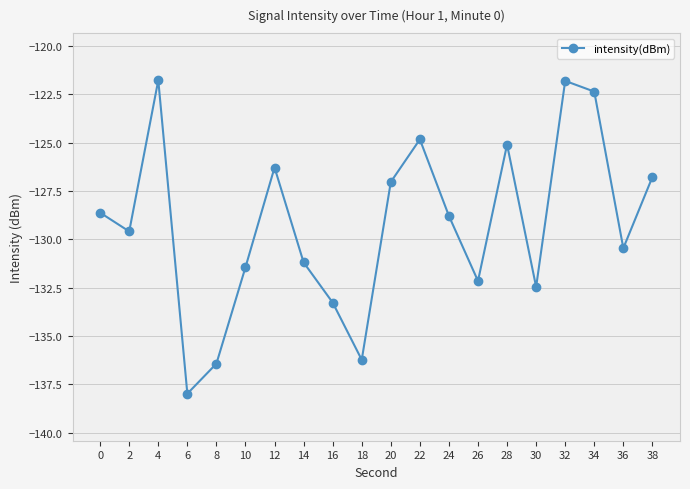

The chart shows a value of -121.8 at 4. True or false?

True